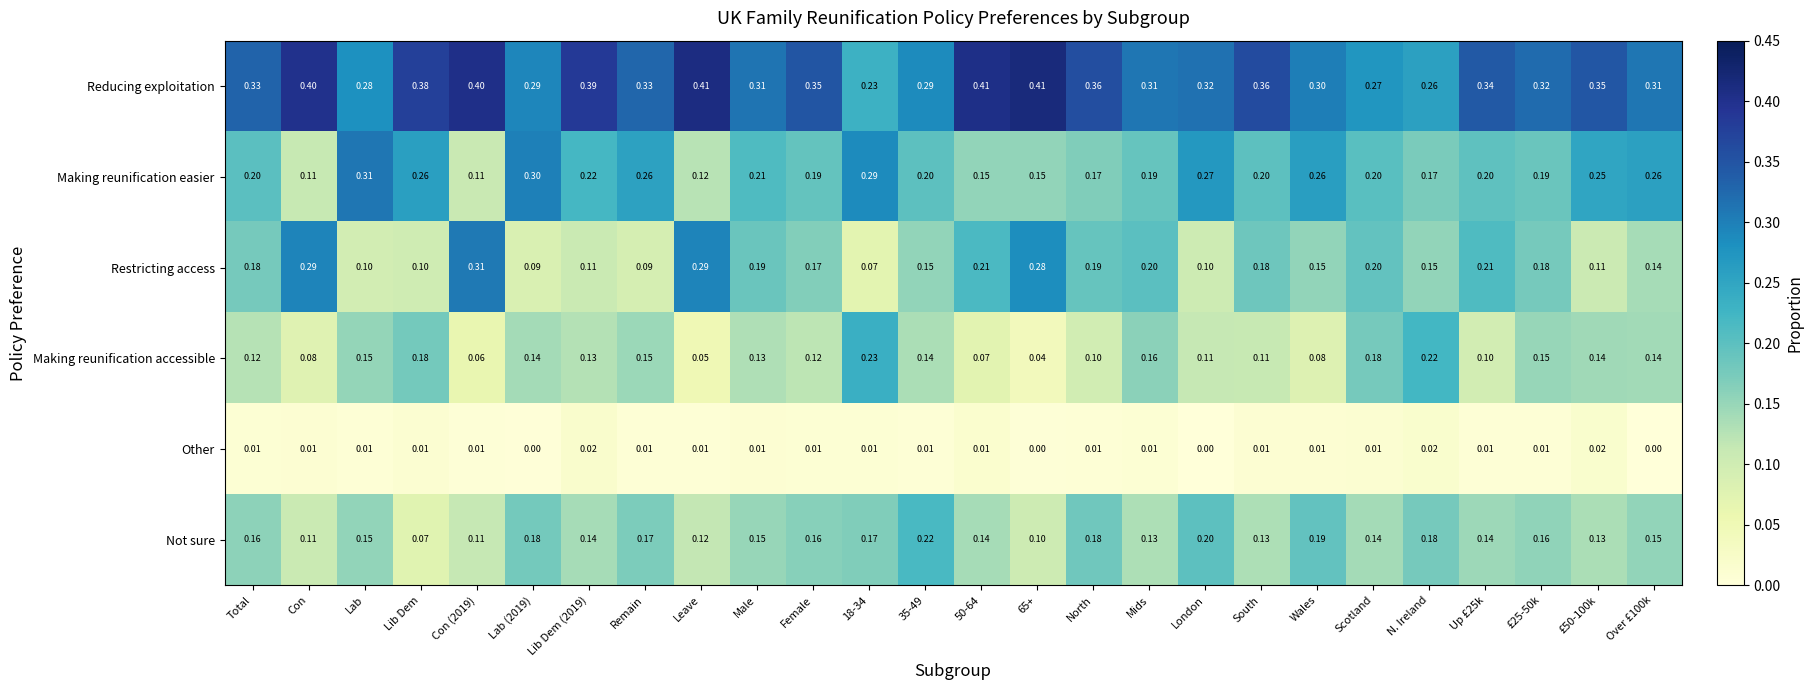

Which series has the largest total across all categories?

Reducing exploitation